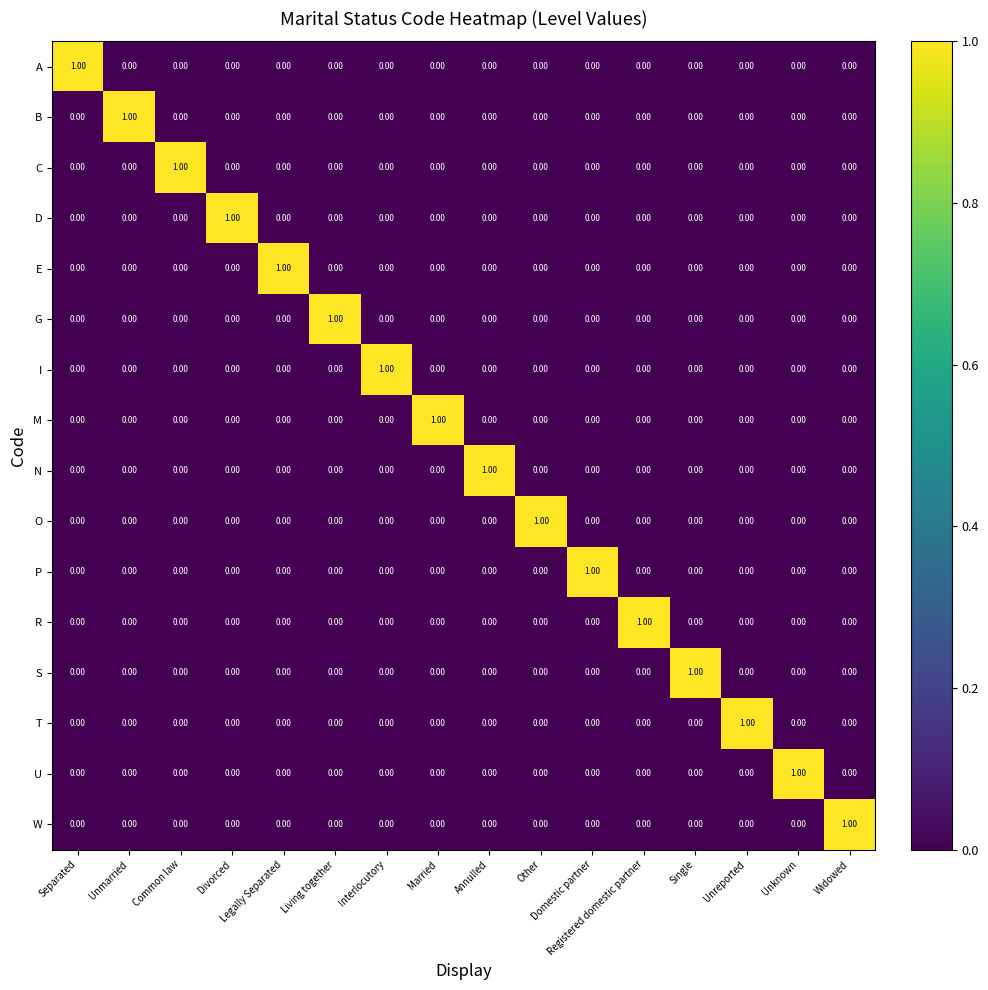

What is the total value across all series at Separated?

1